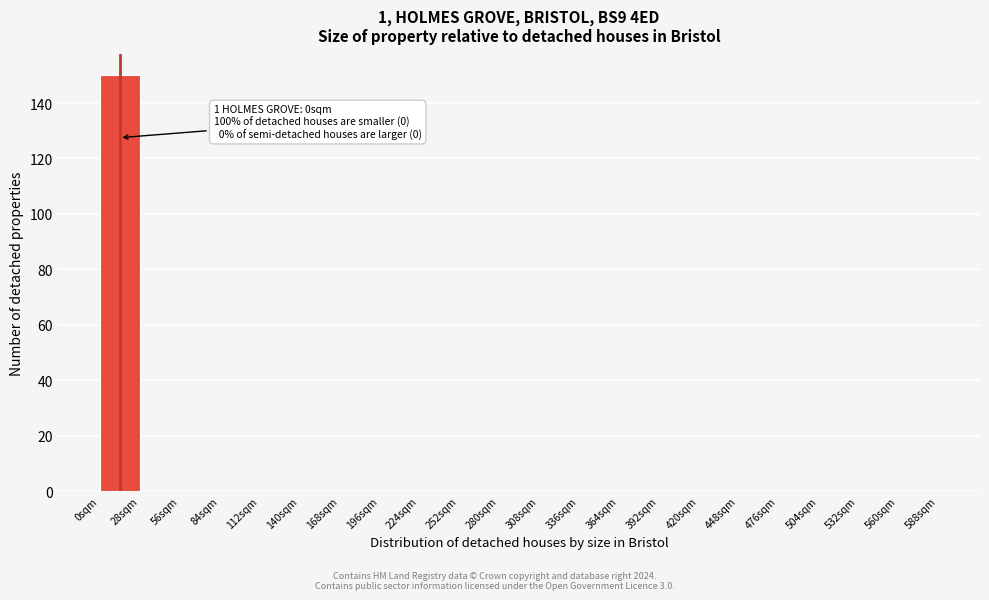

Over which range of the x-axis is the bar tallest?

0 to 28